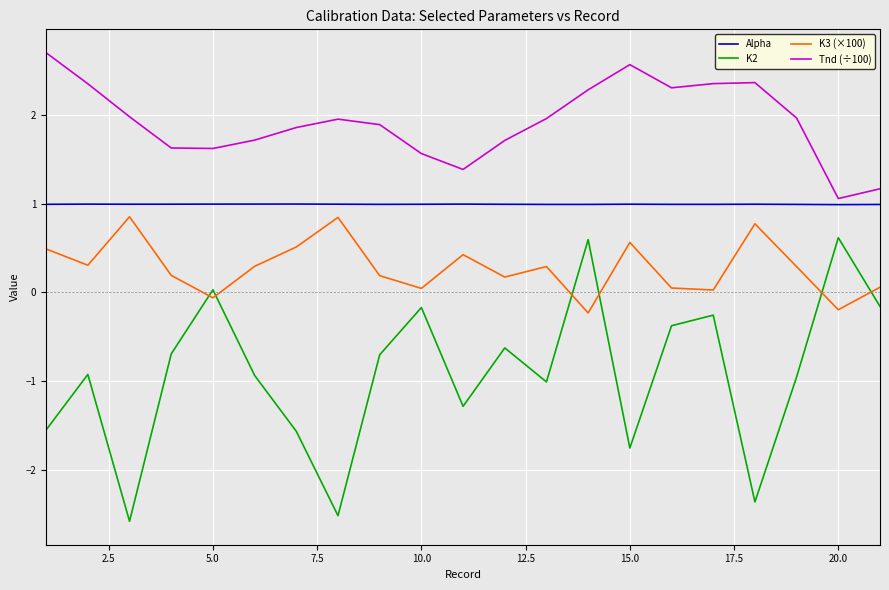

What is the lowest value of the K3 (×100) series?

-0.2